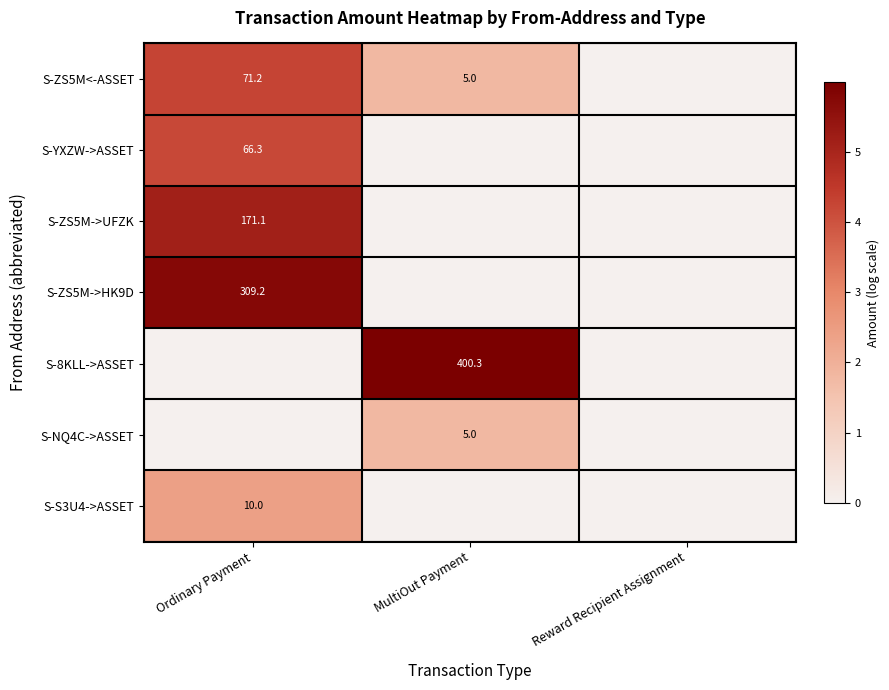

True or false: S-ZS5M->HK9D has a value of 309.2 at Ordinary Payment.

True